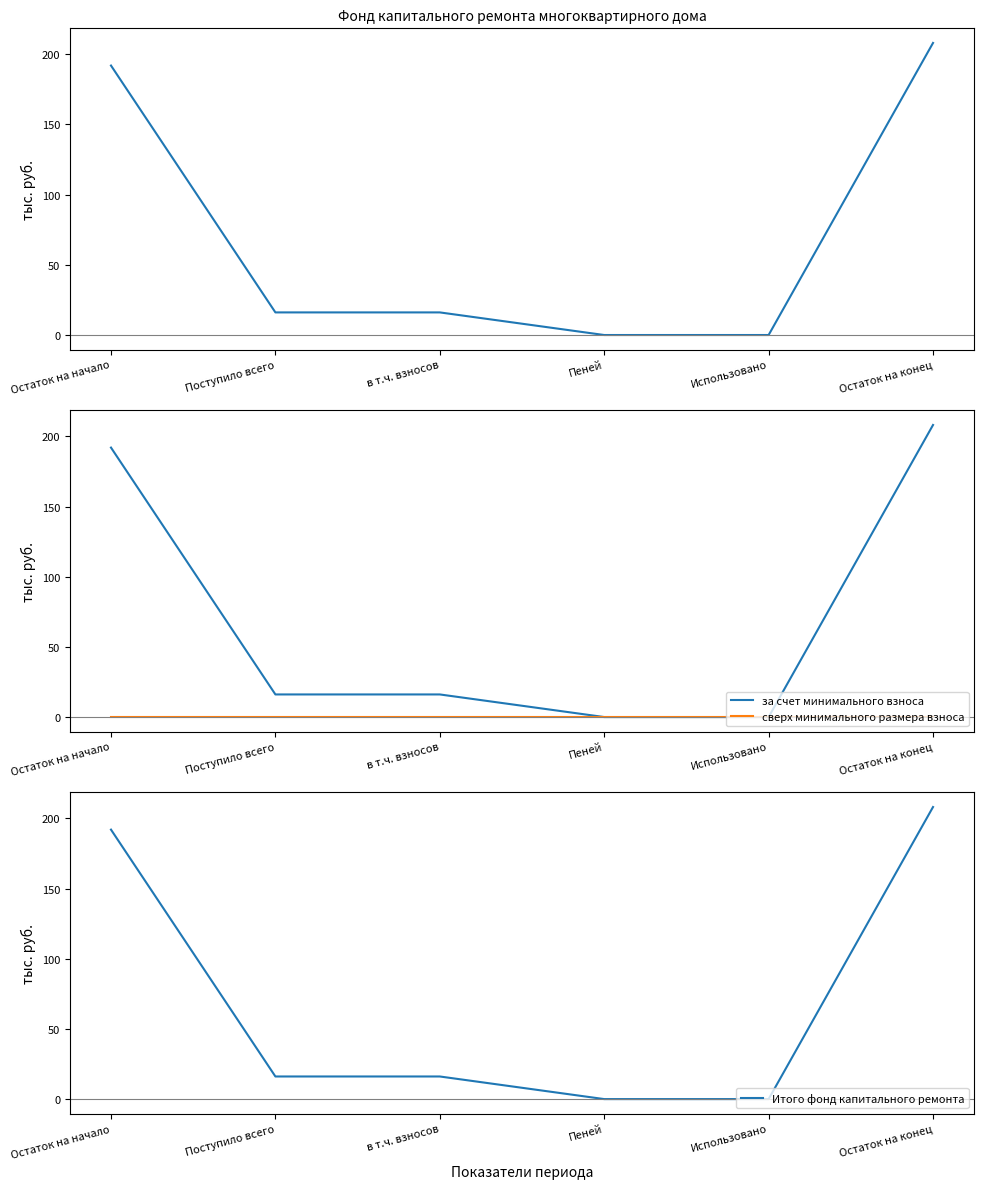

Reading left to right, list all the values displayed in this chart.

за счет минимального взноса: 192.0	16.1	16.1	0.0	0.0	208.1
сверх минимального размера взноса: 0.0	0.0	0.0	0.0	0.0	0.0
Итого фонд капитального ремонта: 192.0	16.1	16.1	0.0	0.0	208.1